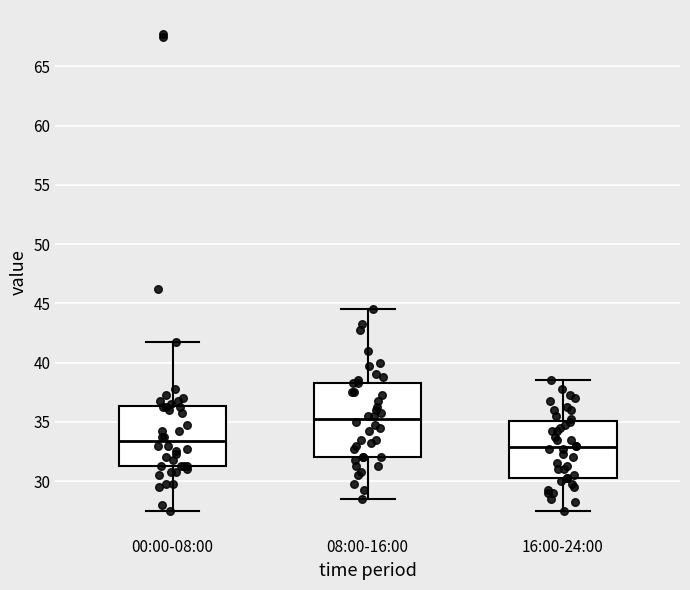

Reading left to right, read every box against the y-axis: the position of its median line, the range the box covers, and the ends of its whiskers. The values are not printed on the chart, so give them approximately, as read against the axis.

00:00-08:00: median 33.5, box 31.5 to 36.5, whiskers 27.5 to 42.0
08:00-16:00: median 35.5, box 32.0 to 38.5, whiskers 28.5 to 44.5
16:00-24:00: median 33.0, box 30.5 to 35.0, whiskers 27.5 to 38.5